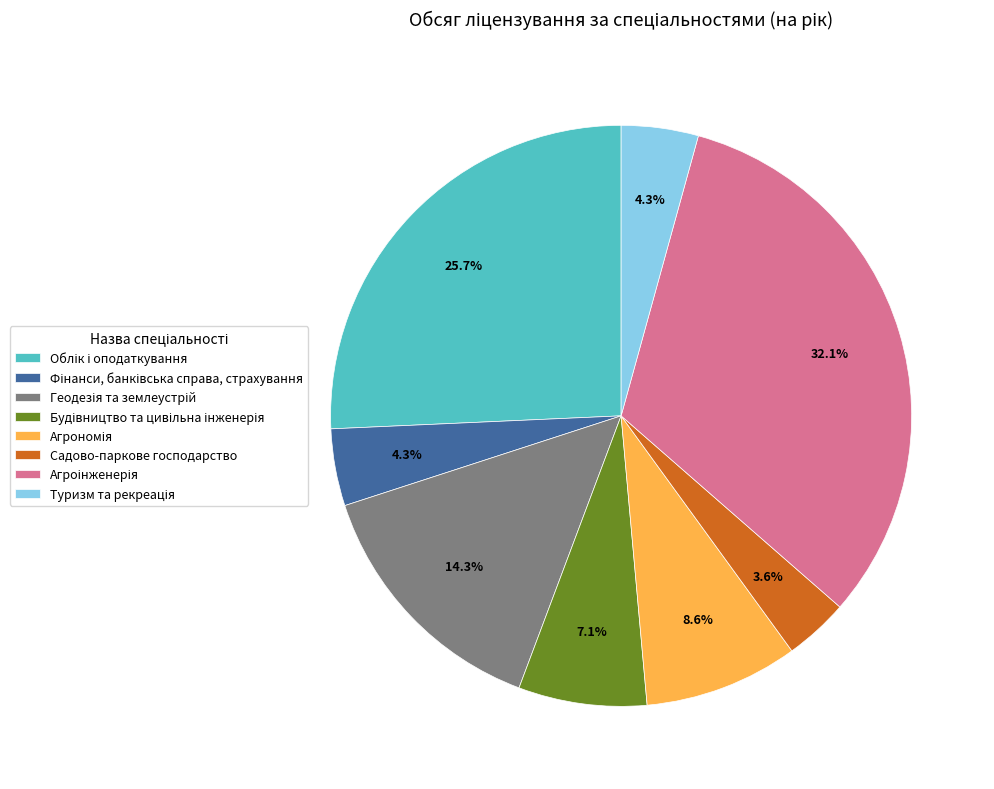

How much of the chart is everything except Садово-паркове господарство?

96.4%